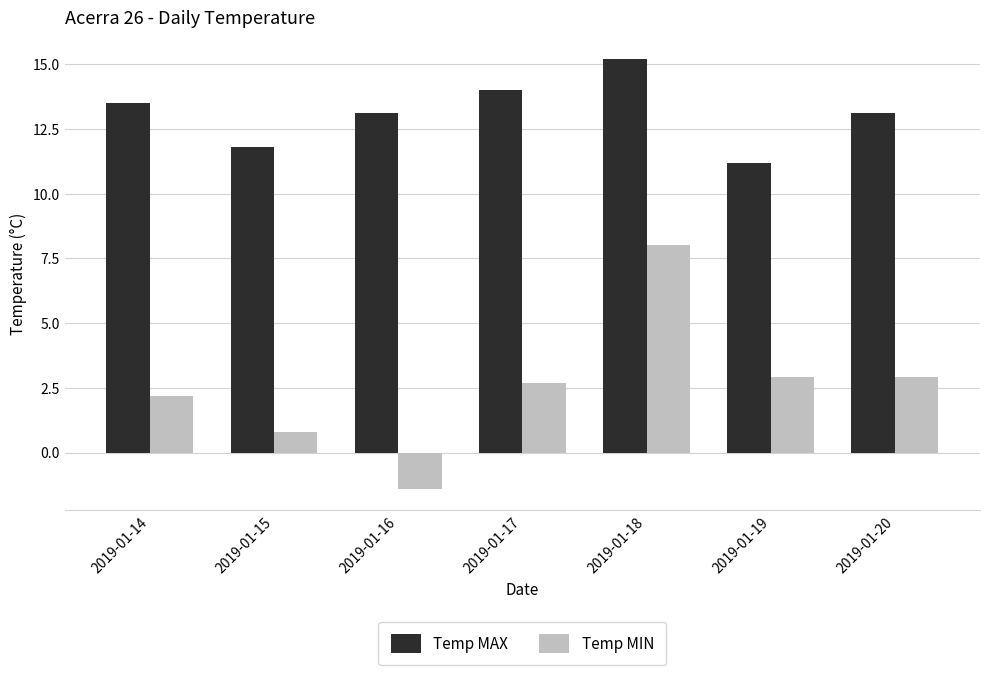

What is the difference between the Temp MIN values at 2019-01-18 and 2019-01-19?

5.1